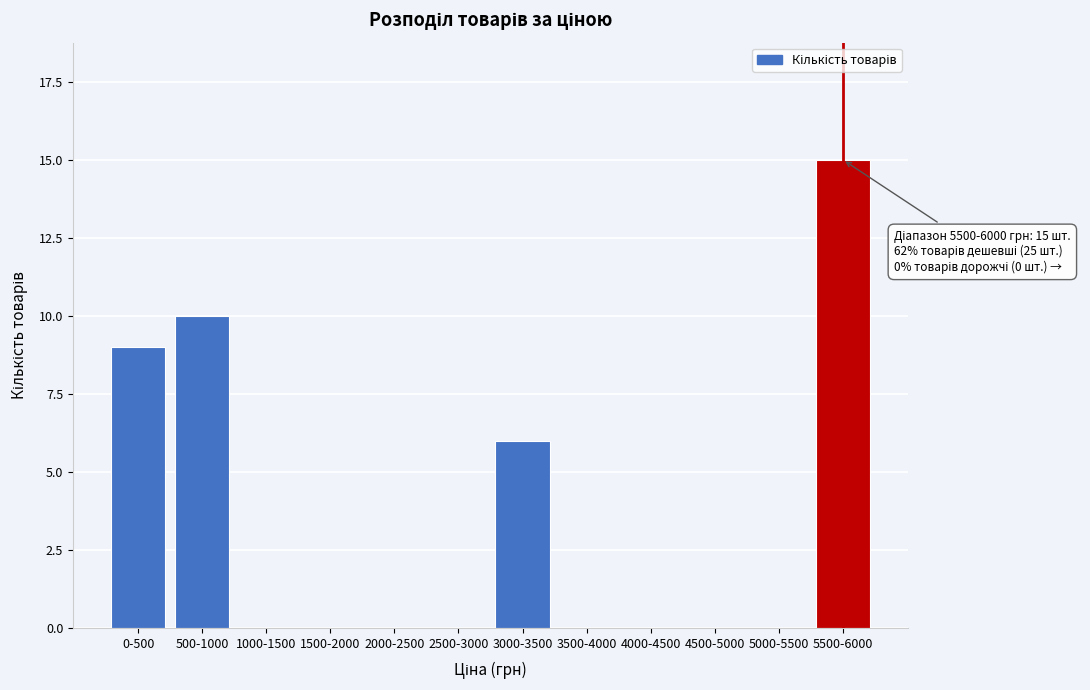

Reading left to right, extract all data points from this chart.

0-500=9	500-1000=10	1000-1500=0	1500-2000=0	2000-2500=0	2500-3000=0	3000-3500=6	3500-4000=0	4000-4500=0	4500-5000=0	5000-5500=0	5500-6000=15